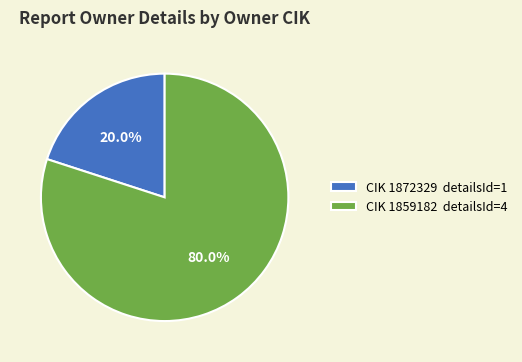

What percentage do CIK 1872329 detailsId=1 and CIK 1859182 detailsId=4 together represent?

100.0%